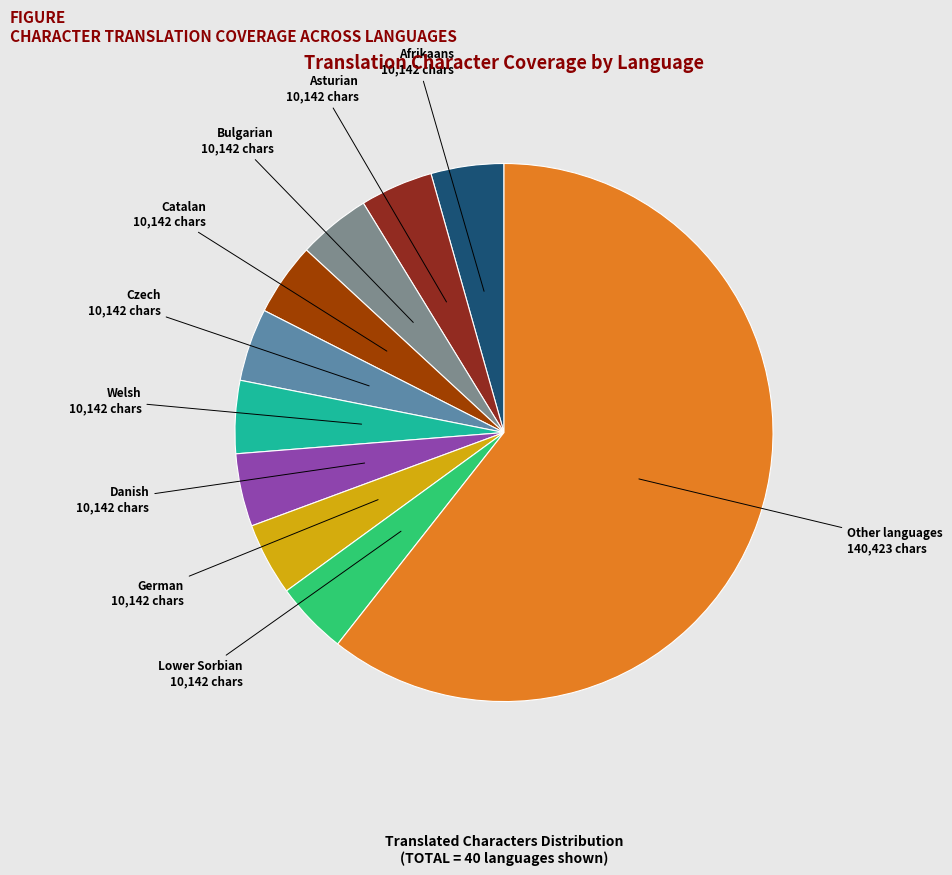

Is there any slice that represents more than half of the pie?

Yes